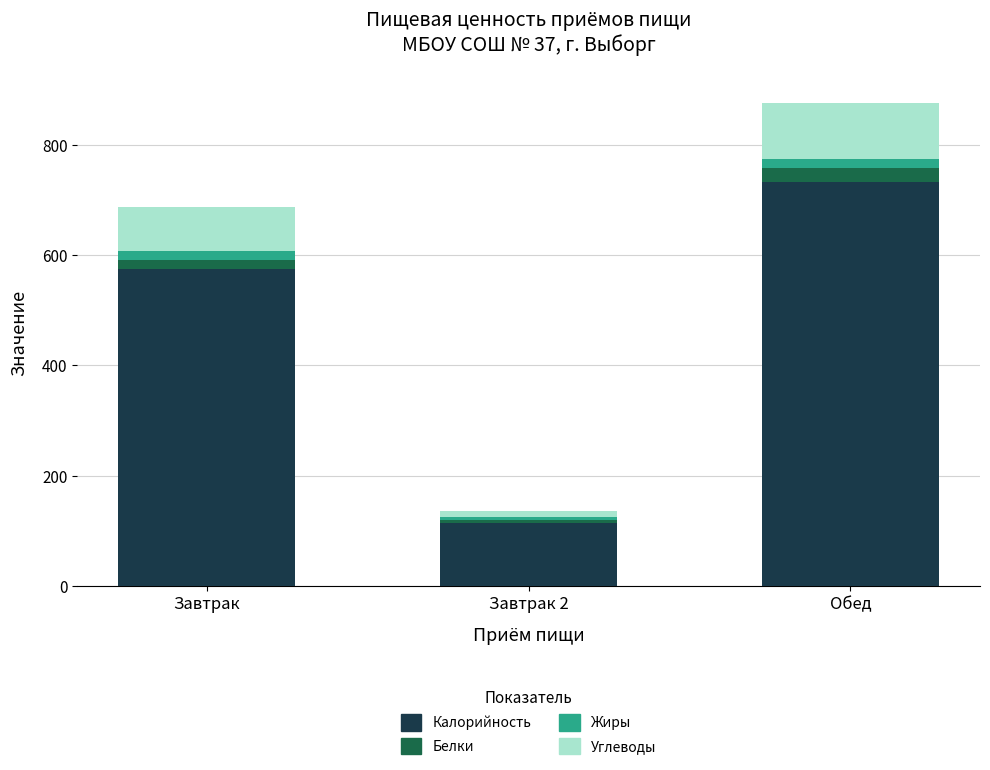

What is the minimum value for Калорийность?

114.0